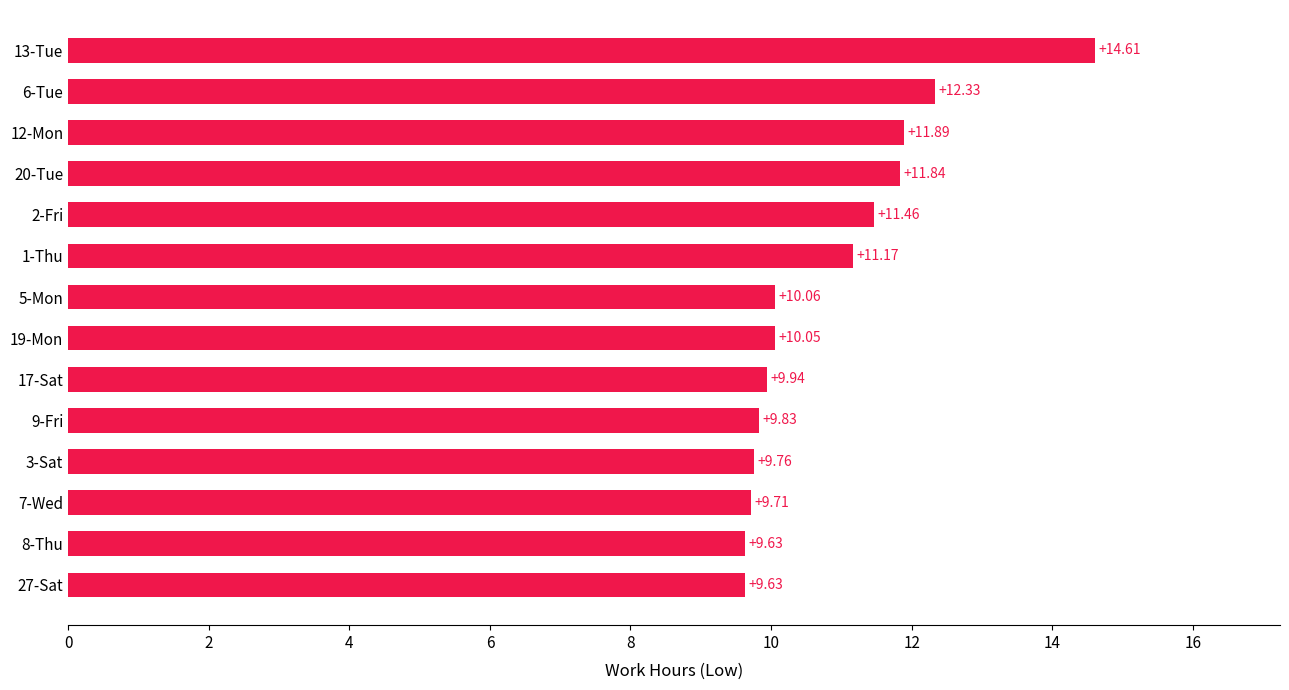

Which has a higher value, 6-Tue or 5-Mon?

6-Tue